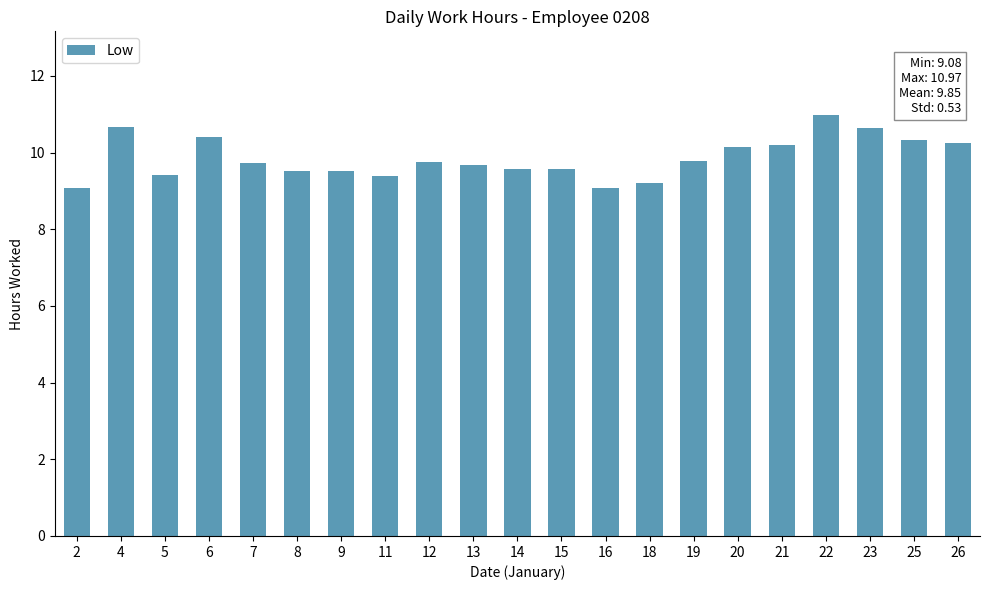

What is the average value?

9.9